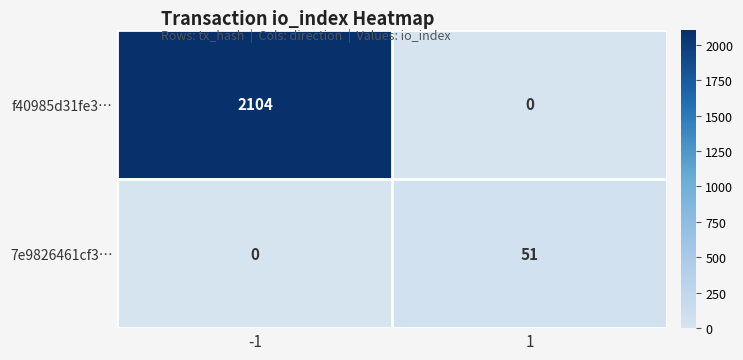

The value of f40985d31fe3… at -1 is 1016. True or false?

False